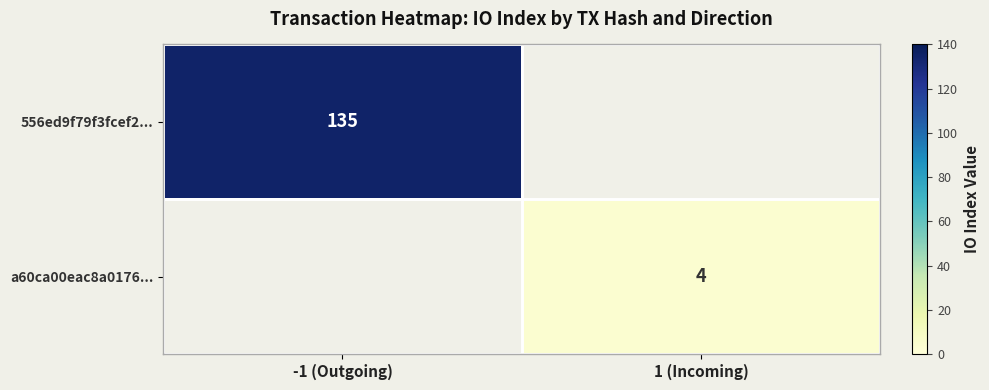

Is it true that a60ca00eac8a0176... equals 2 at 1 (Incoming)?

False